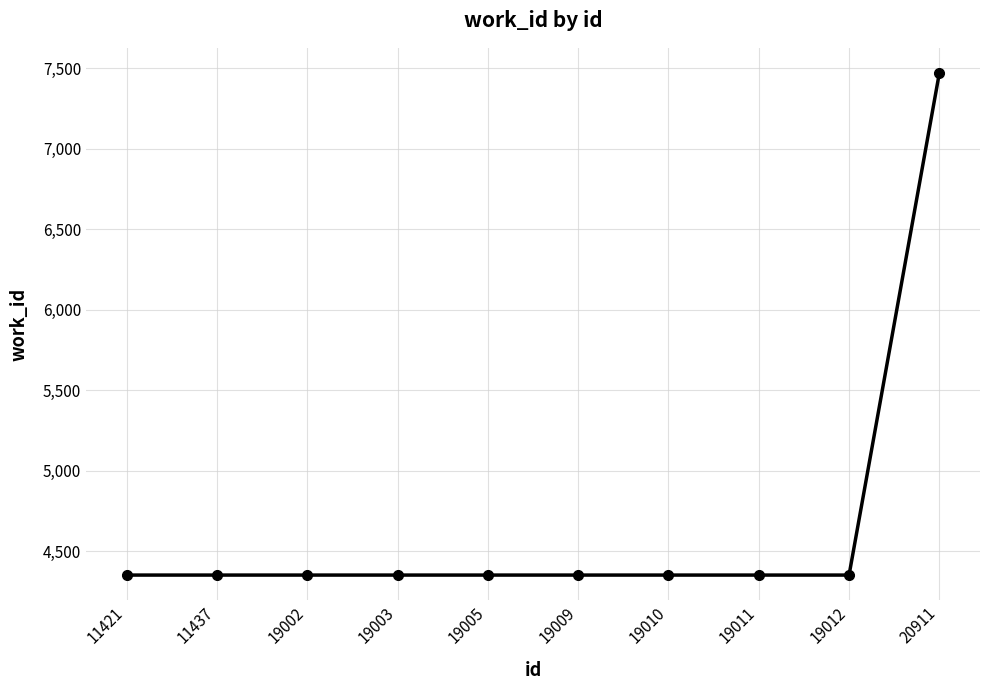

What is the smallest value displayed?

4351